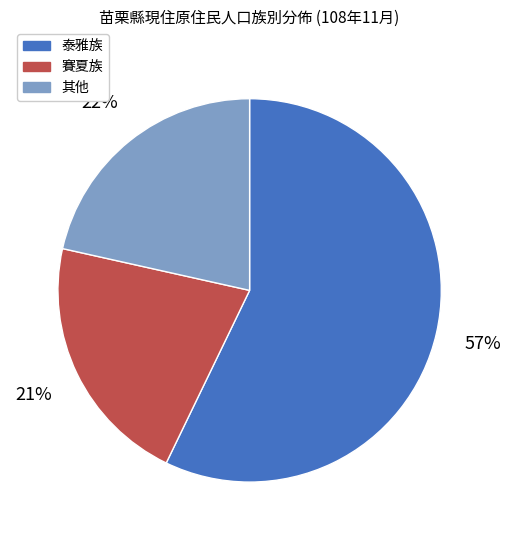

Is there any slice that represents more than half of the pie?

Yes